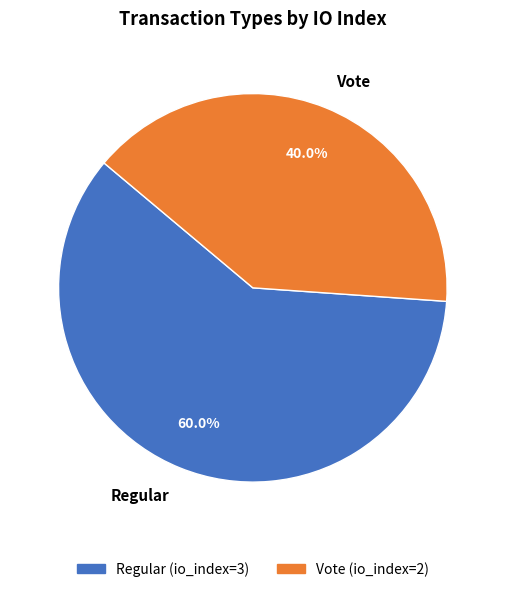

To the nearest percent, what portion does Regular represent?

60%